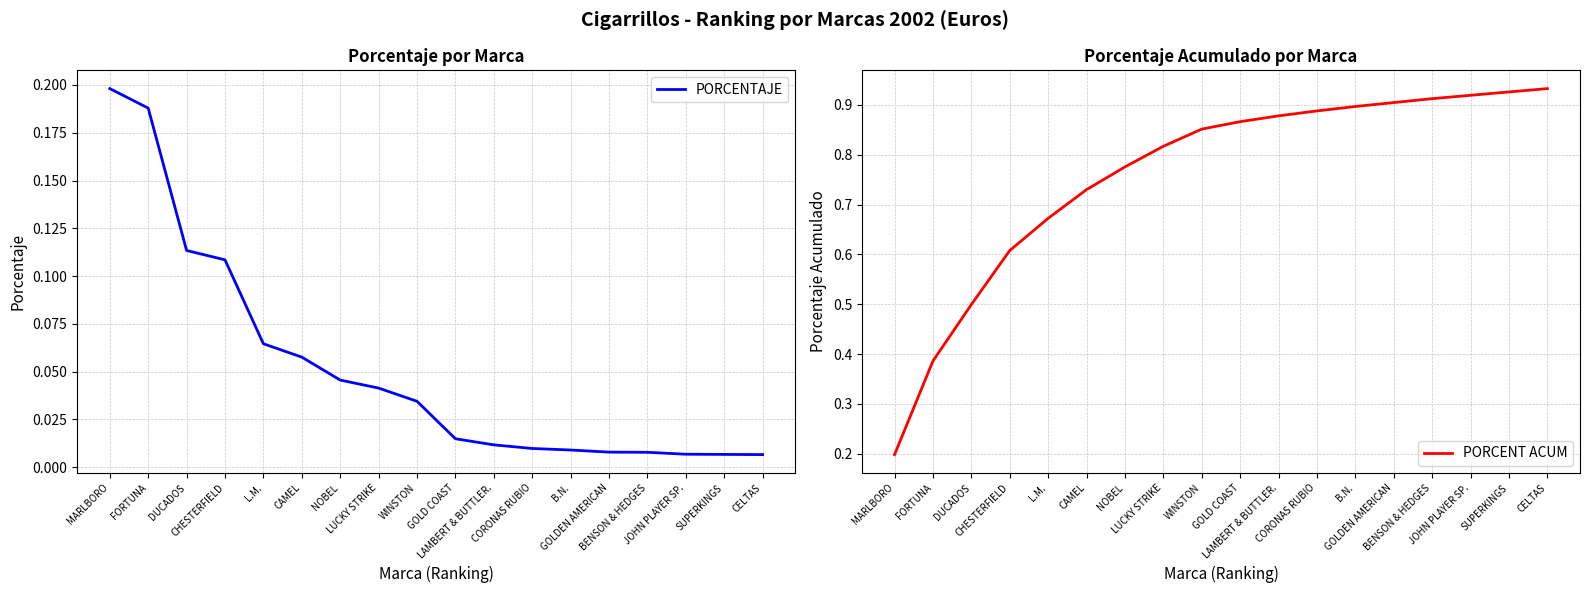

What is the sum of all PORCENTAJE values?

0.9